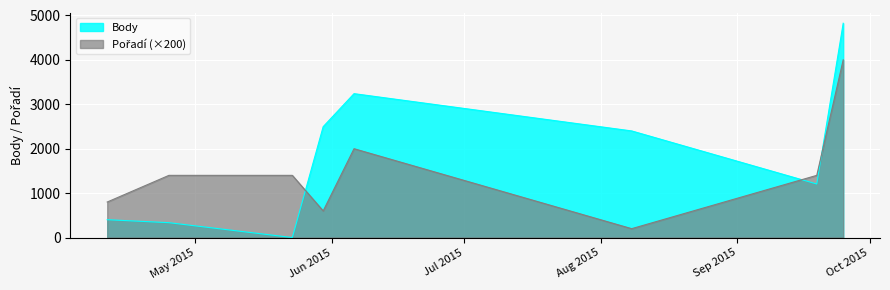

Where is the first local minimum for Pořadí?

2015-05-30